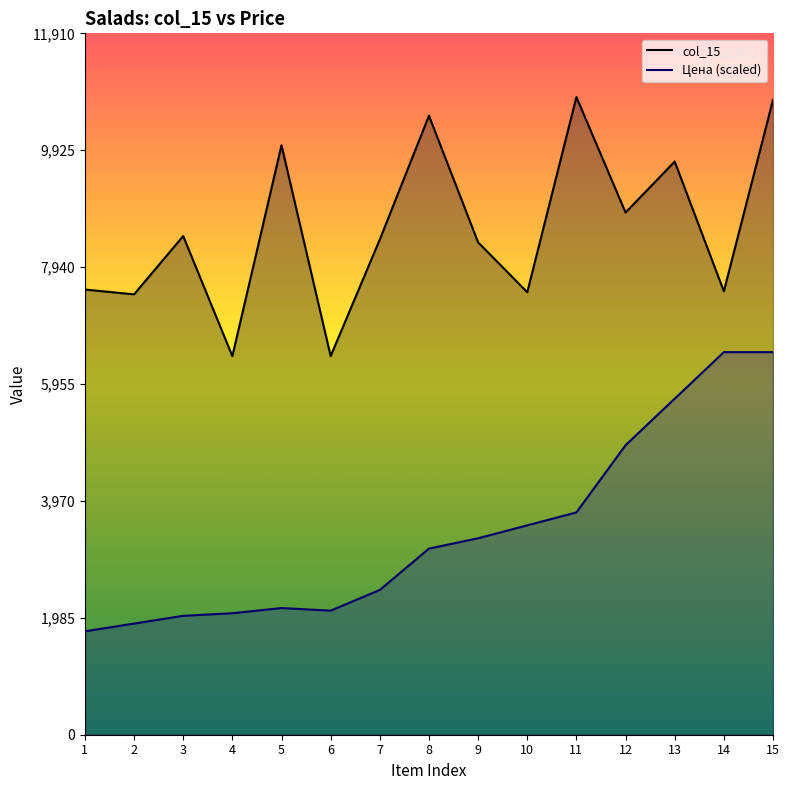

Which series has the largest total across all categories?

col_15